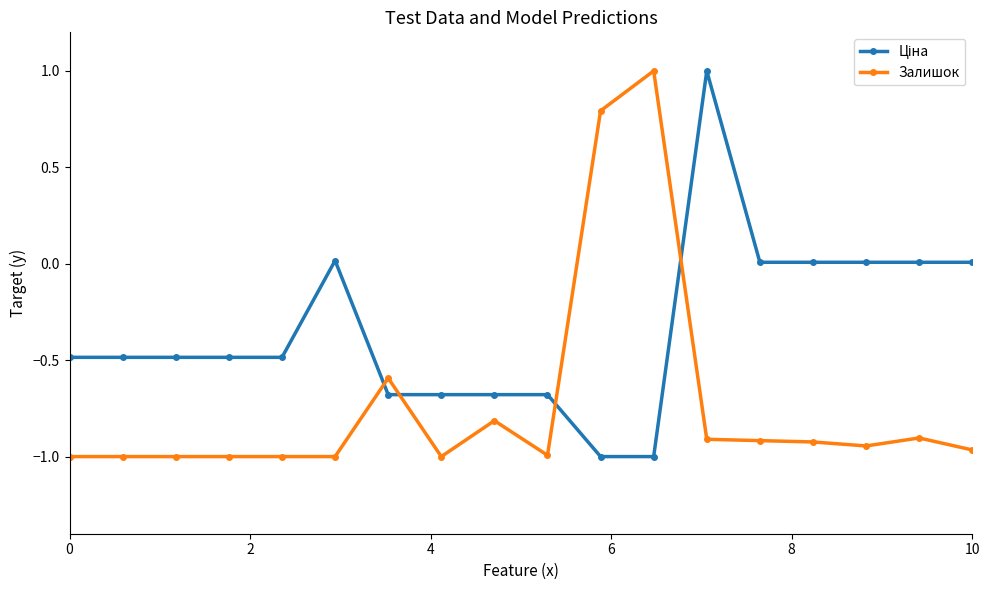

Does the chart have visible grid lines?

No